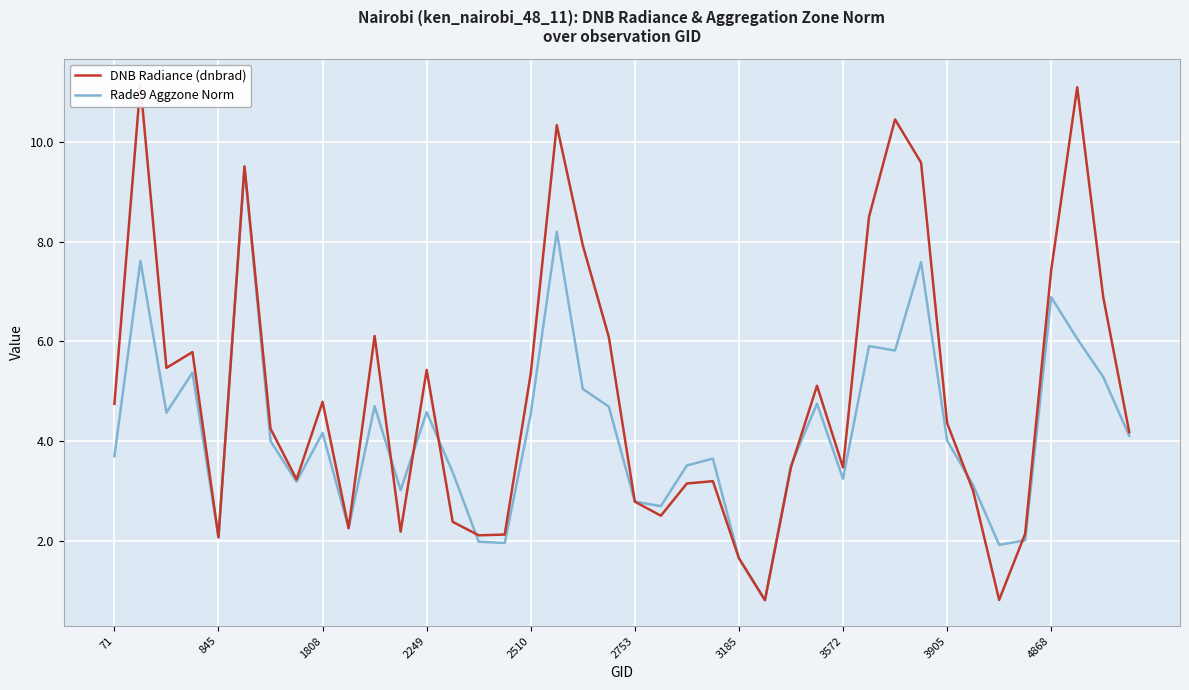

What is the maximum value for Rade9 Aggzone Norm?

9.5